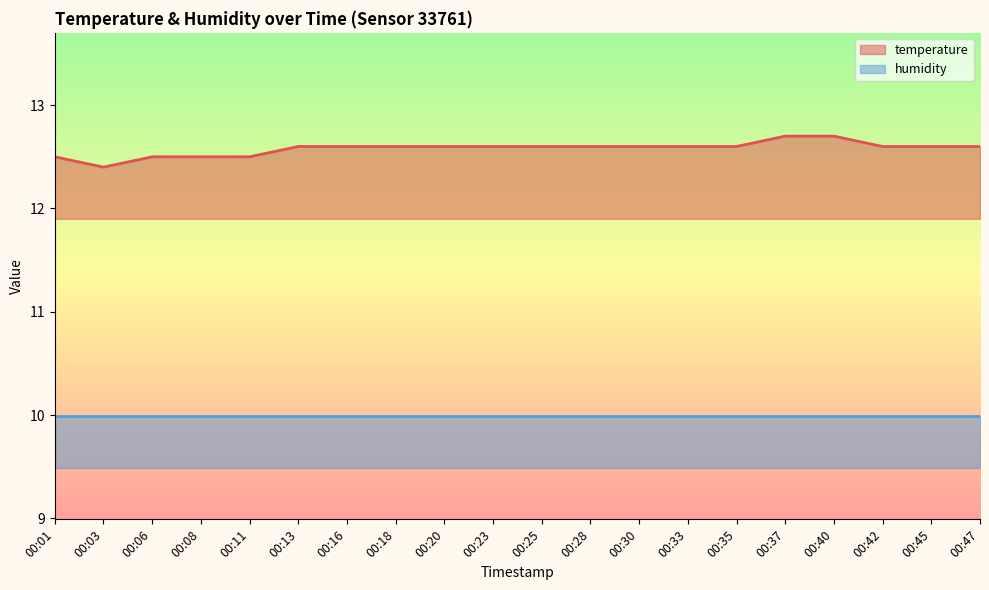

What is the approximate value at 00:11?

12.5